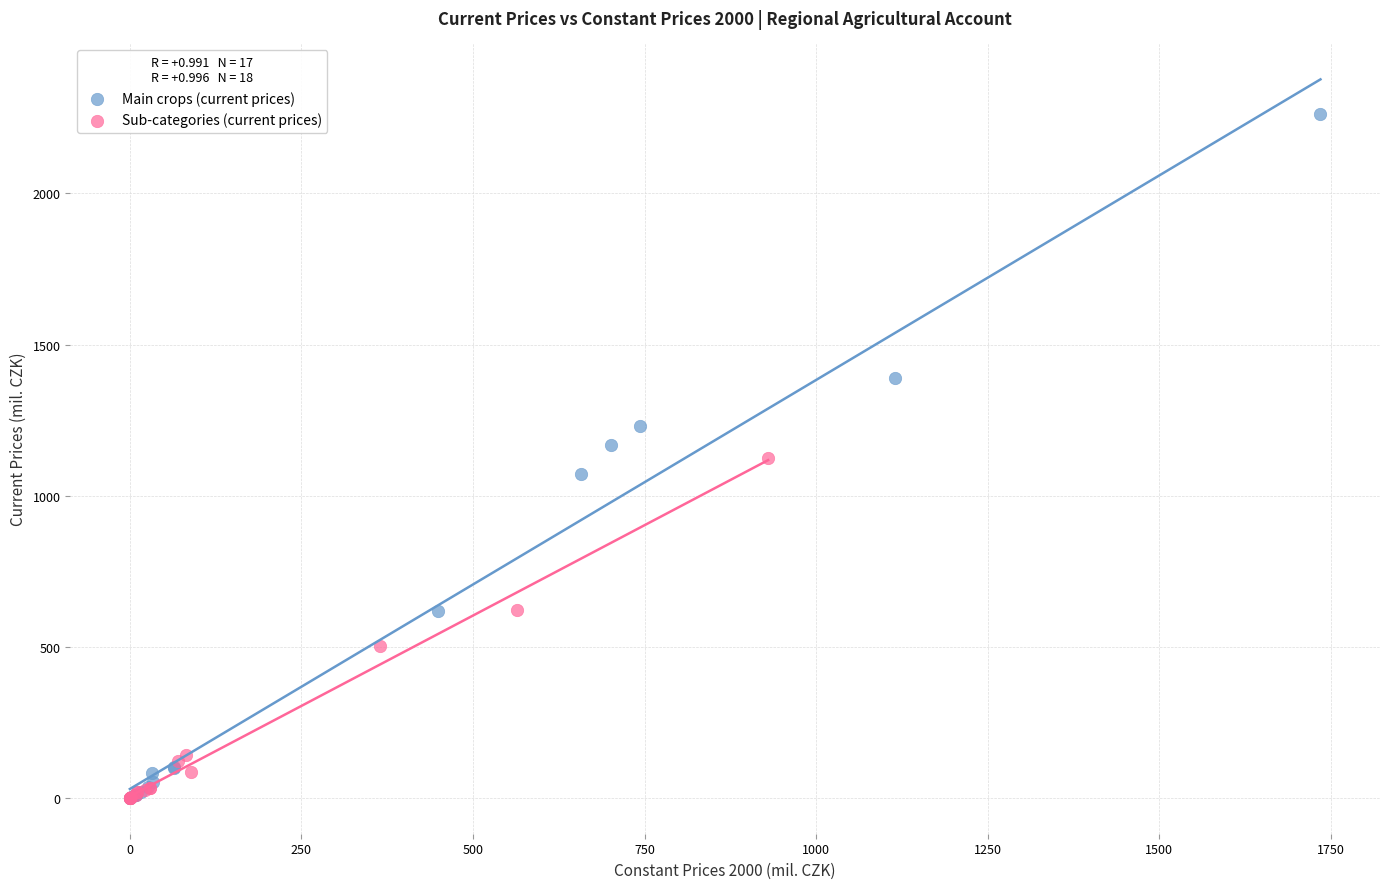

Which series reaches the maximum Y coordinate?

Main crops (current prices)